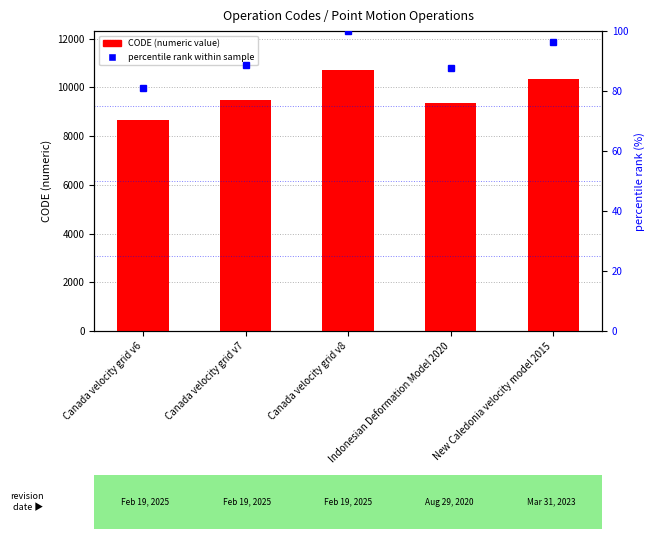

Which series has the widest spread of values?

CODE